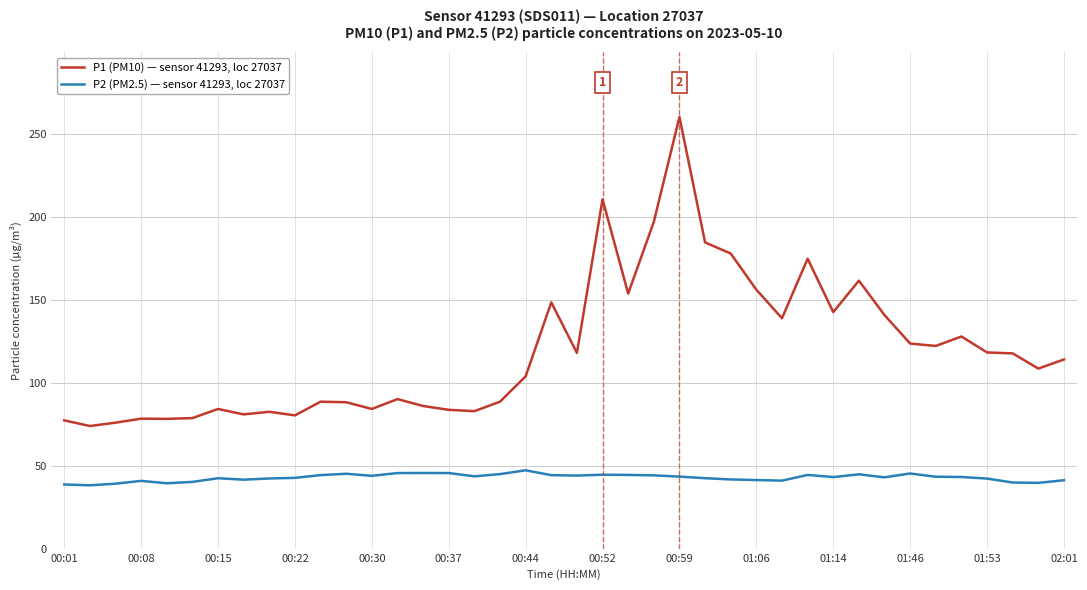

Which series has the largest range (max minus min)?

P1 (PM10) — sensor 41293, loc 27037